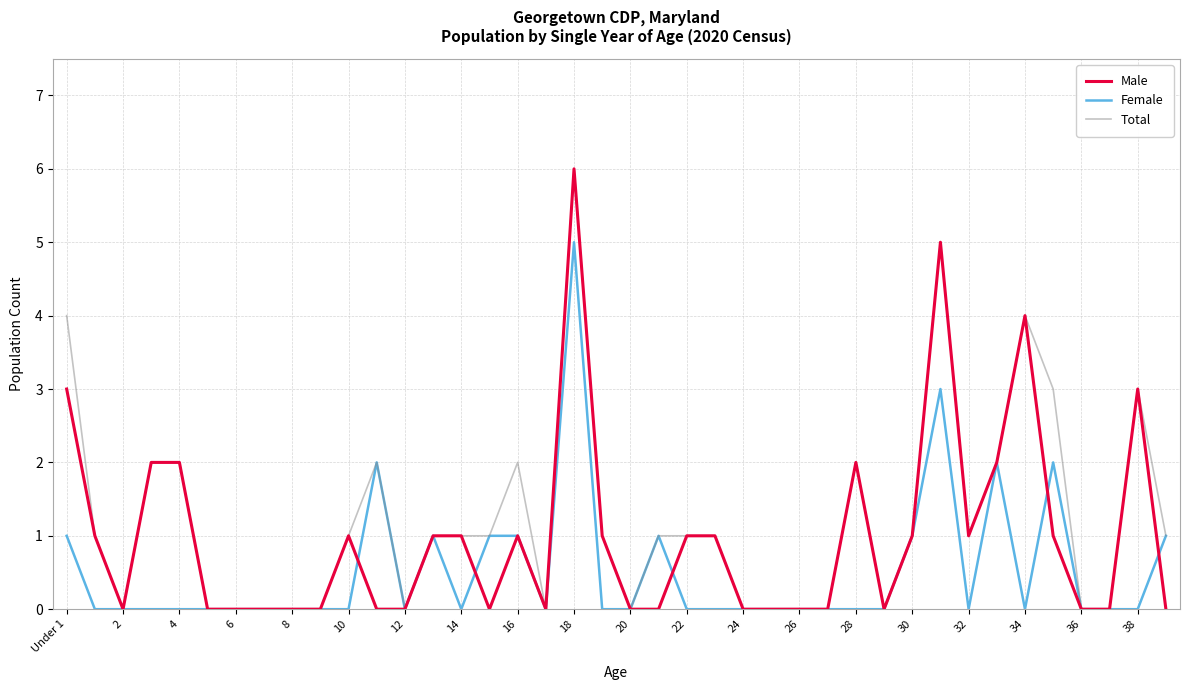

In Total, how many points are lower than both neighbors (excluding endpoints)?

6